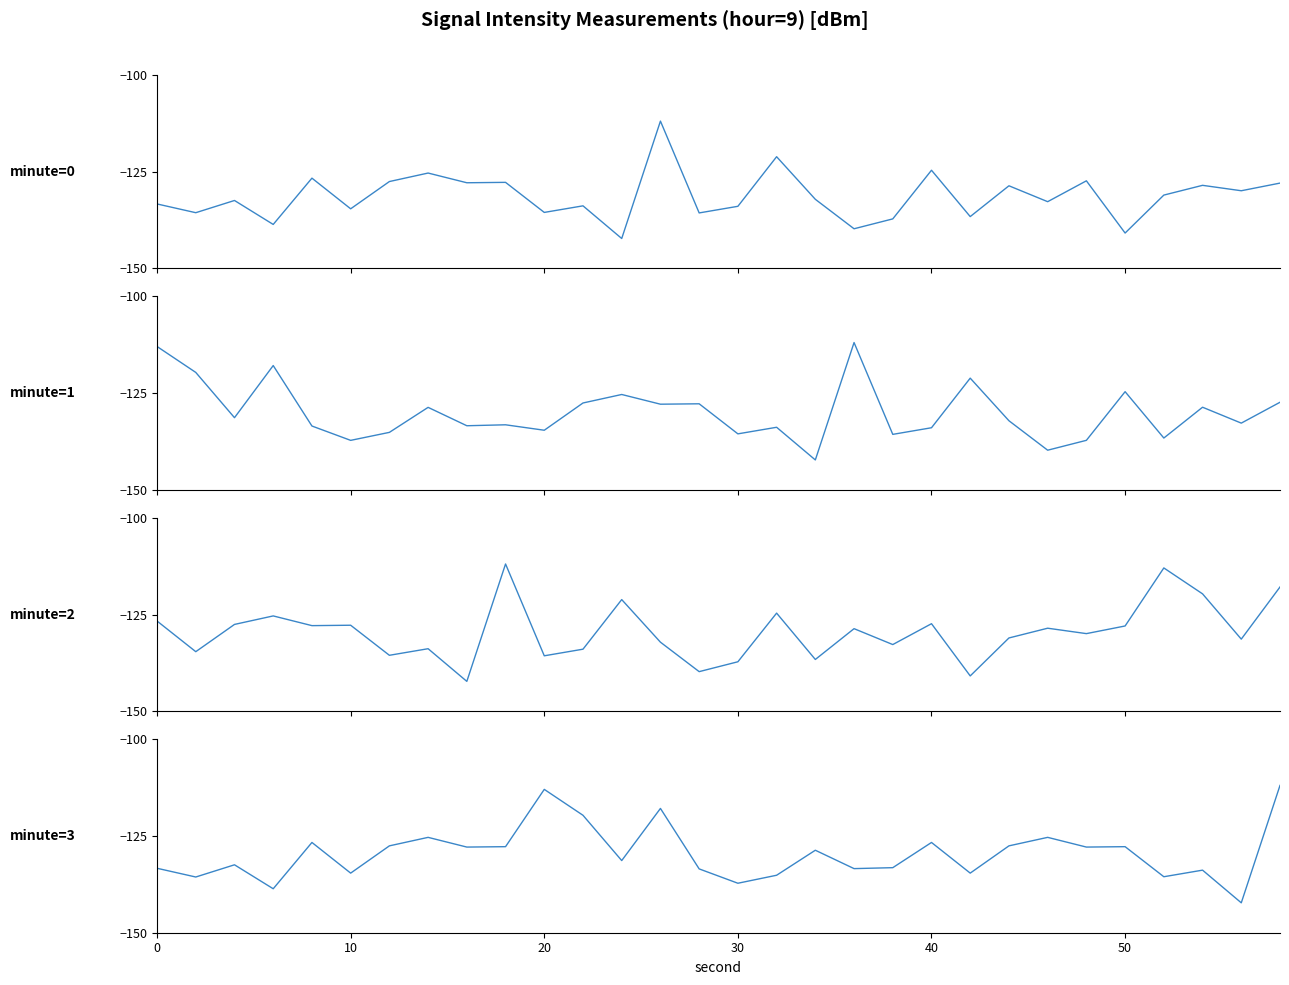

How many intersections are there between minute=2 and minute=0?

14